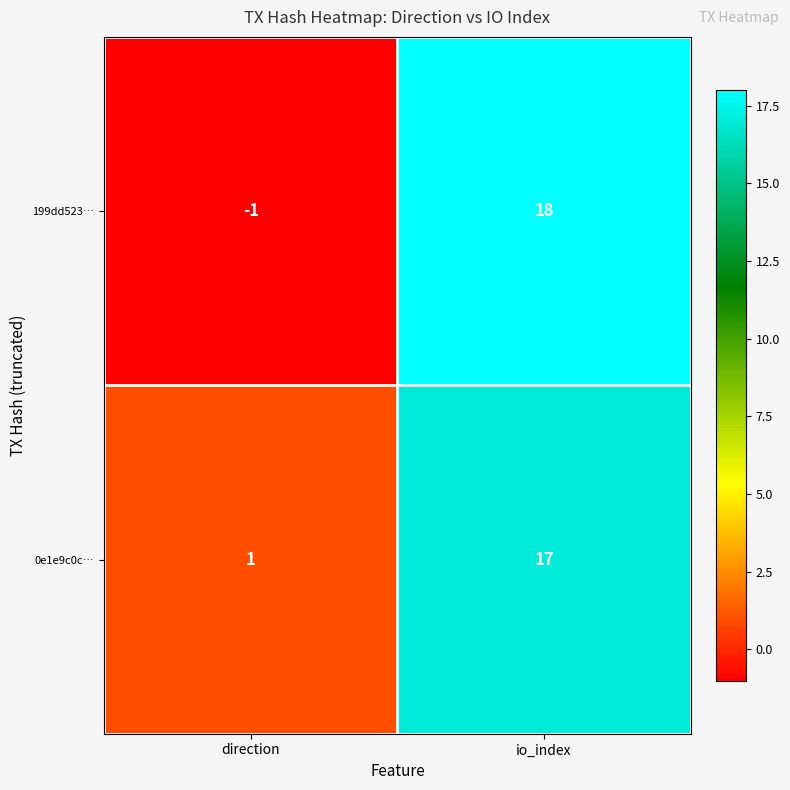

At which label does 199dd523… reach its minimum?

direction